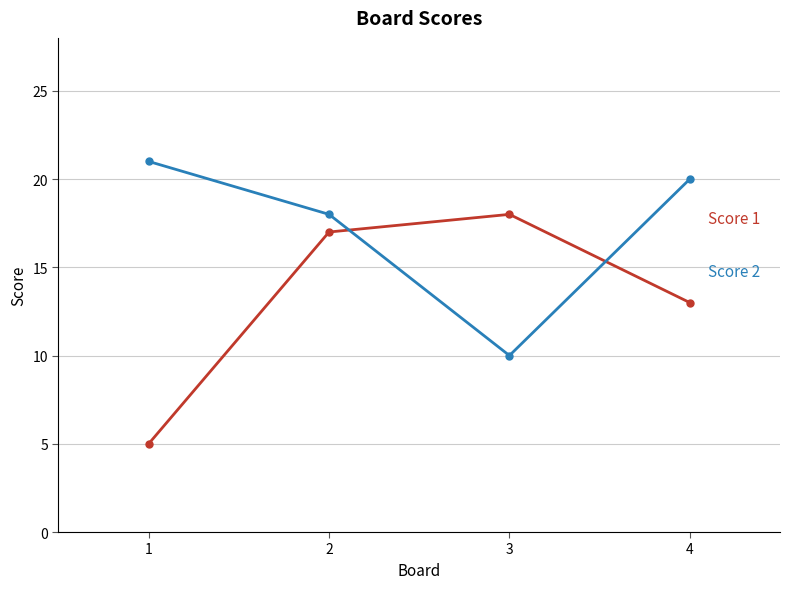

What is the difference between the highest and lowest values at 3?

8